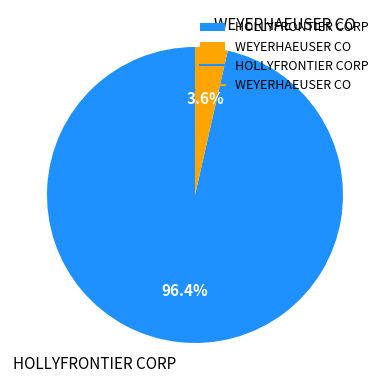

Which category has the biggest portion of the pie?

HOLLYFRONTIER CORP